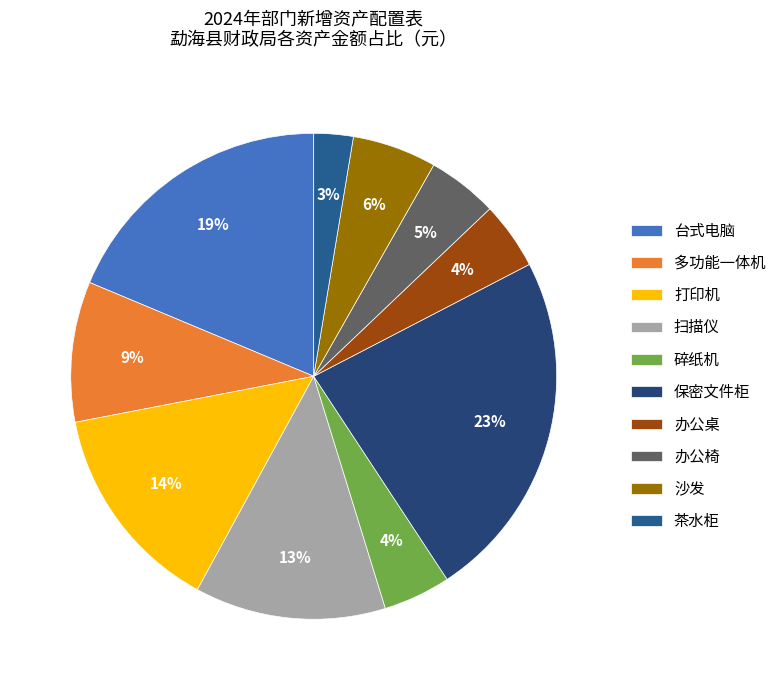

How many segments does this pie chart have?

10